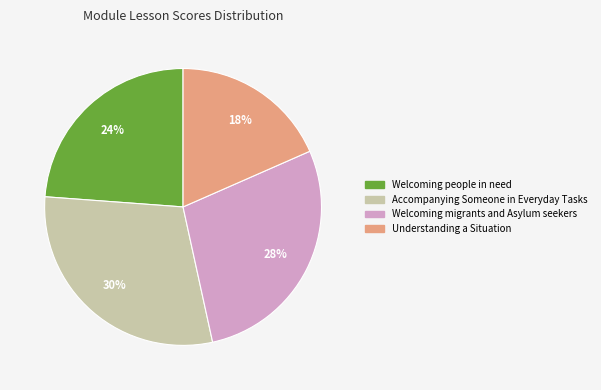

Combined, do Accompanying Someone in Everyday Tasks and Welcoming people in need account for over 50%?

Yes